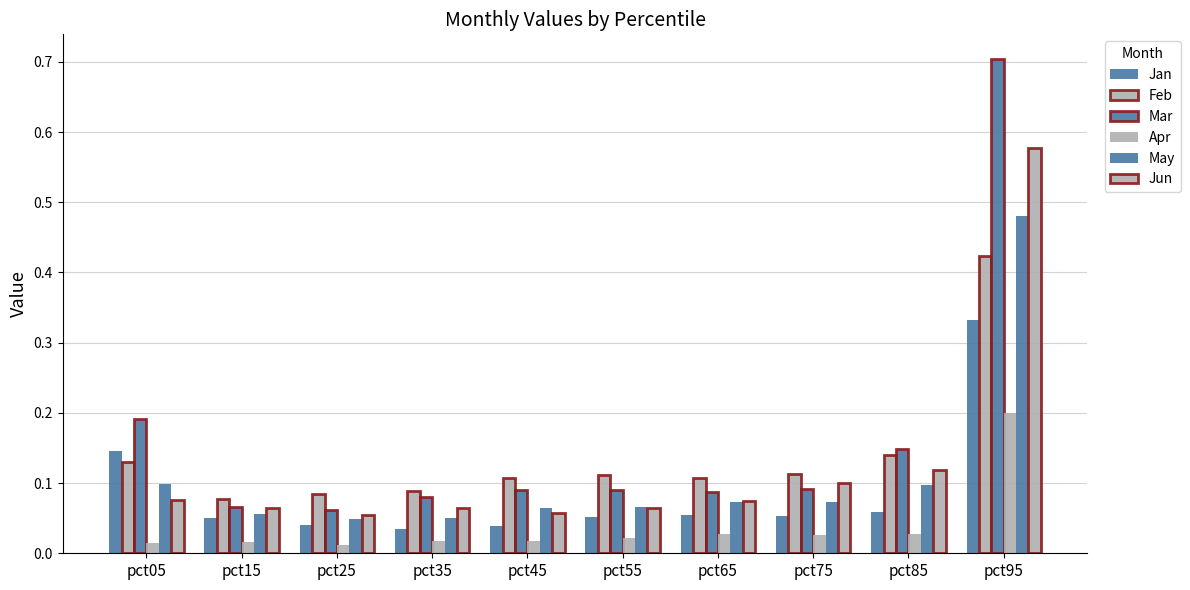

Between pct25 and pct05, which is larger?

pct05